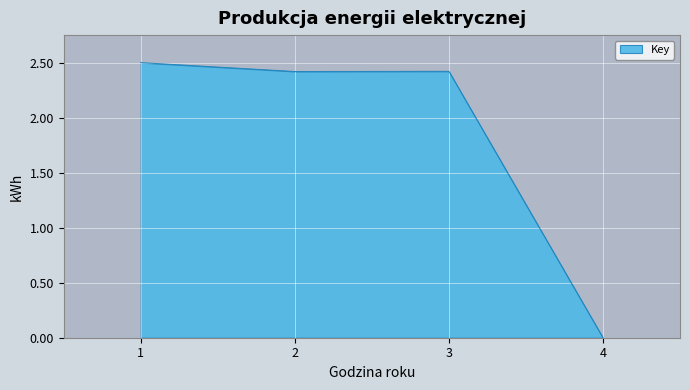

What is the change in value from 3 to 4?

-2.4